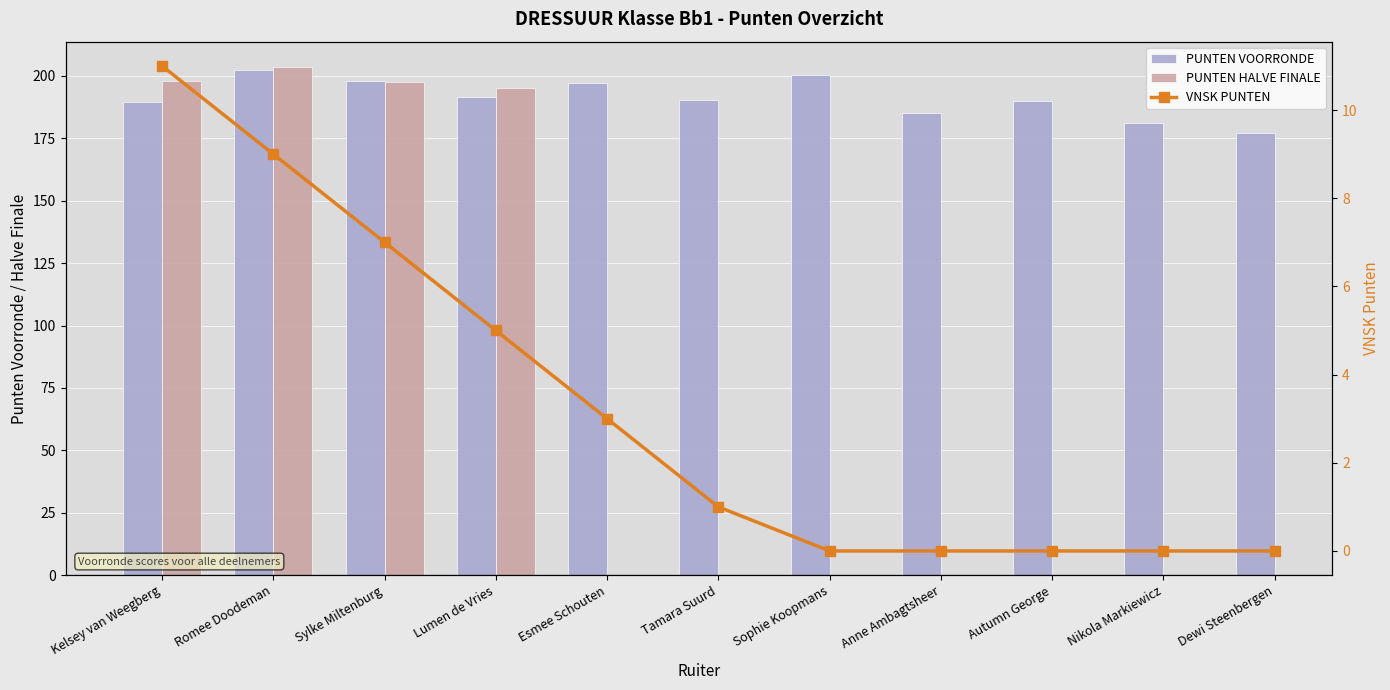

Count the number of categories in the chart.

11